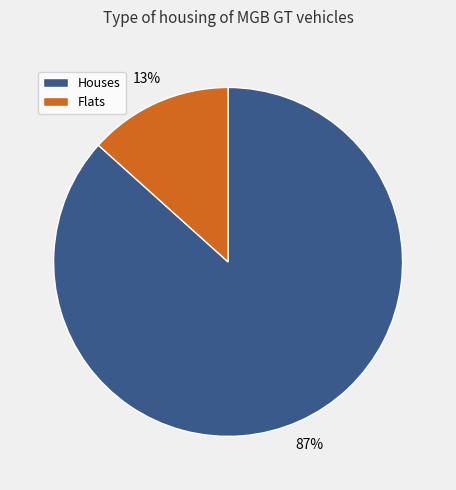

Is there any slice that represents more than half of the pie?

Yes